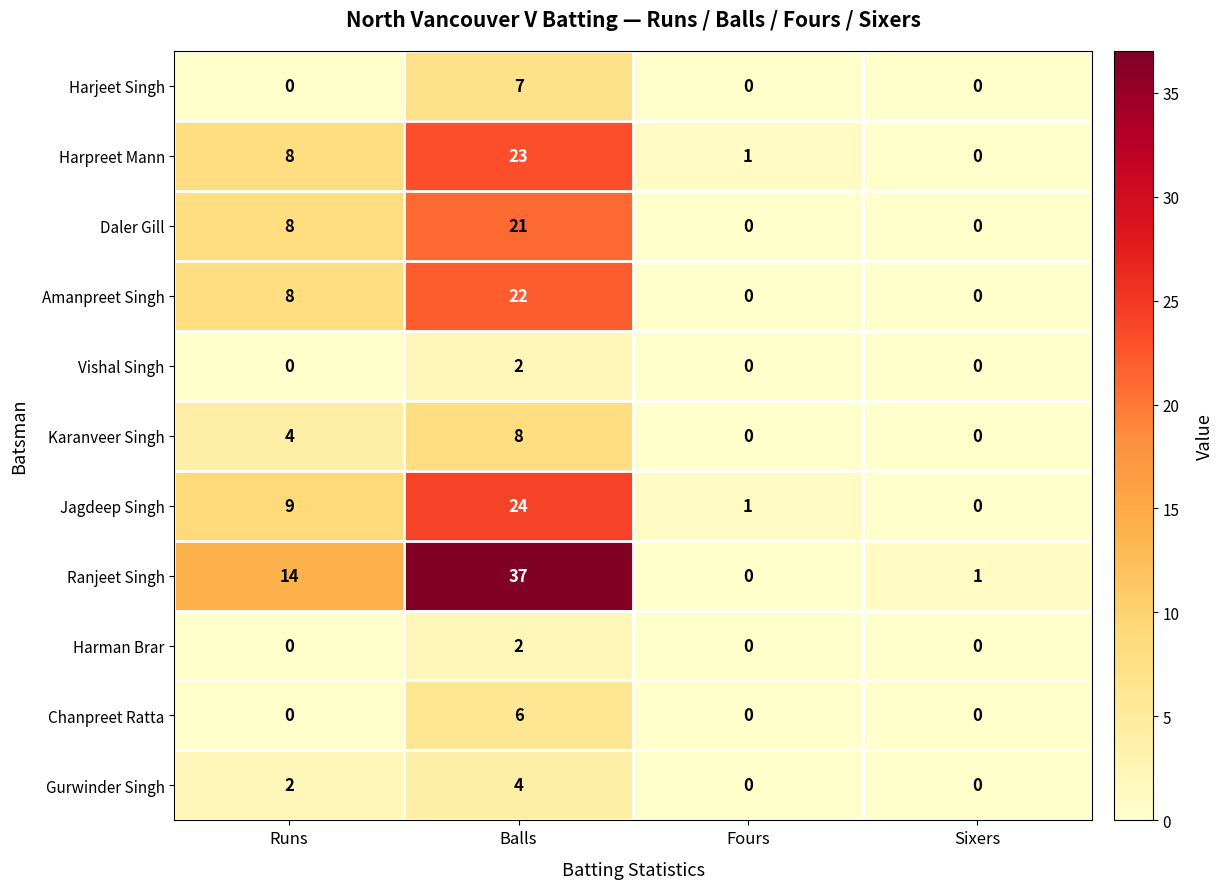

Count the Vishal Singh values in the range 0 to 2.

4